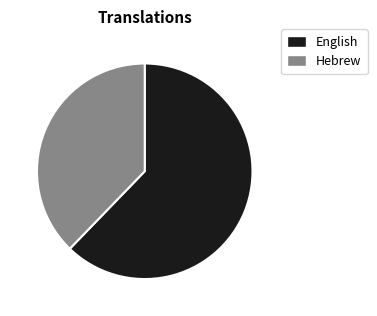

Approximately how many times larger is the value at English compared to Hebrew?

1.6